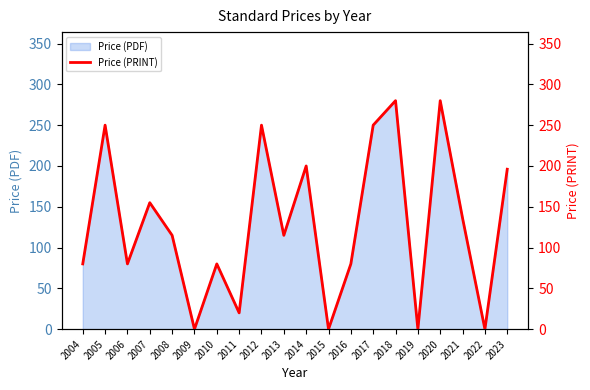

Reading left to right, extract all data points from this chart.

80	250	80	155	115	0	80	20	250	115	200	0	80	250	280	0	280	136	0	196